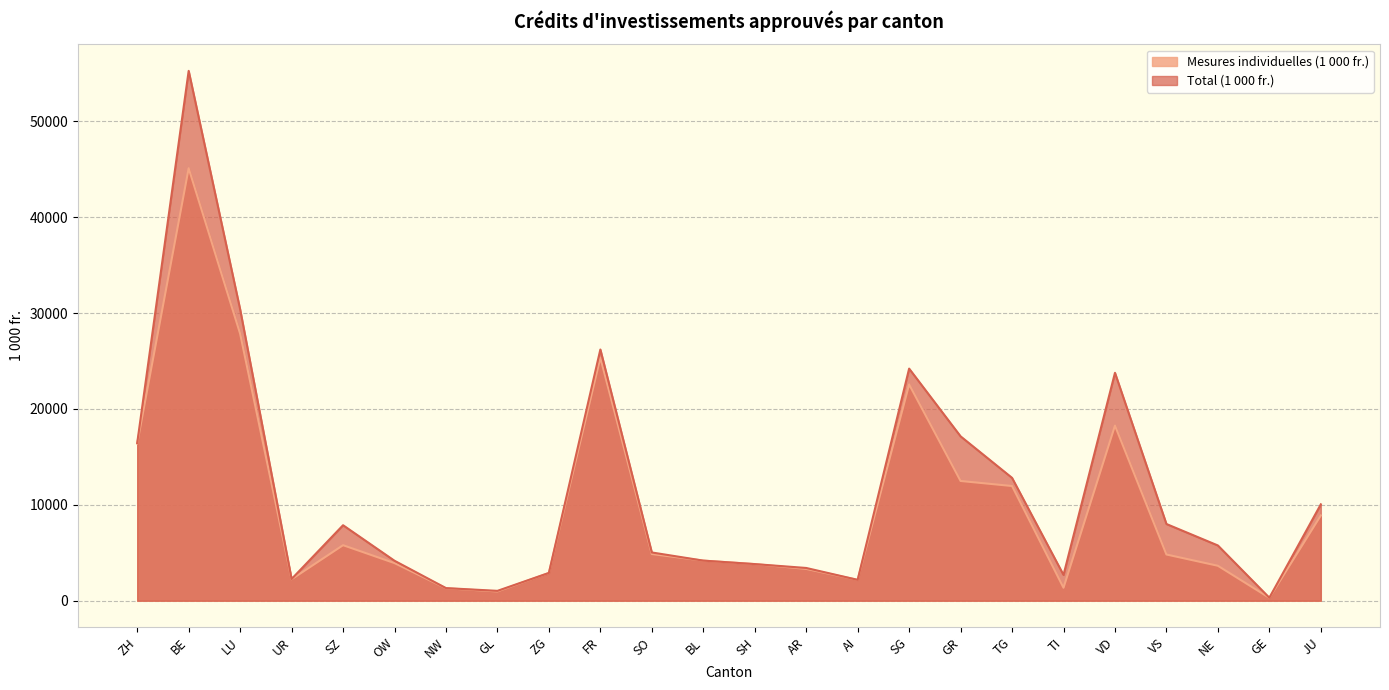

What is the value of the Total (1 000 fr.) point at the 12th from the left?

4183.0